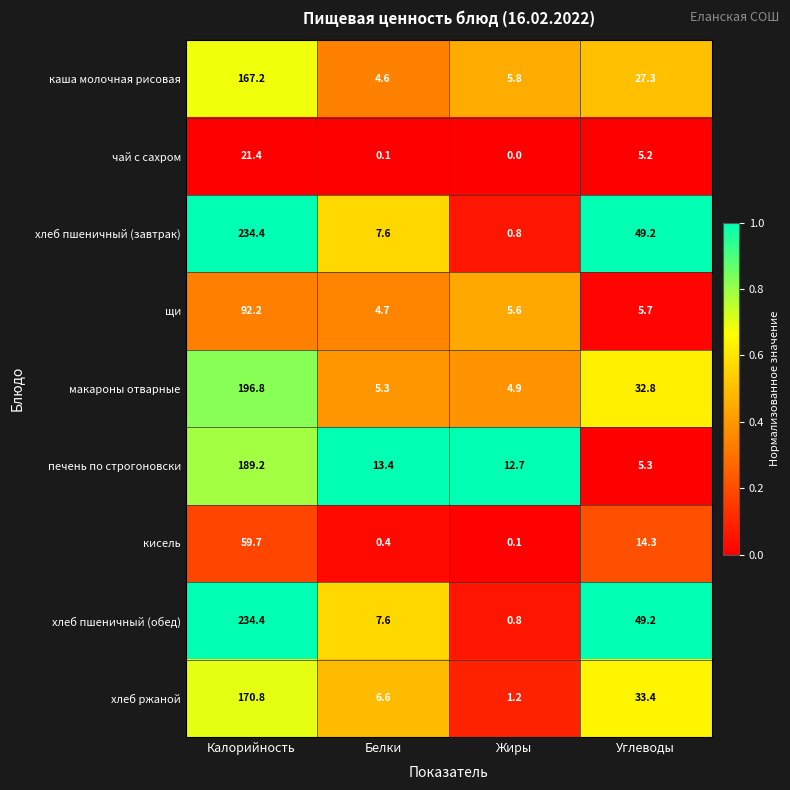

What is the difference between the highest and lowest values at Жиры?

12.7